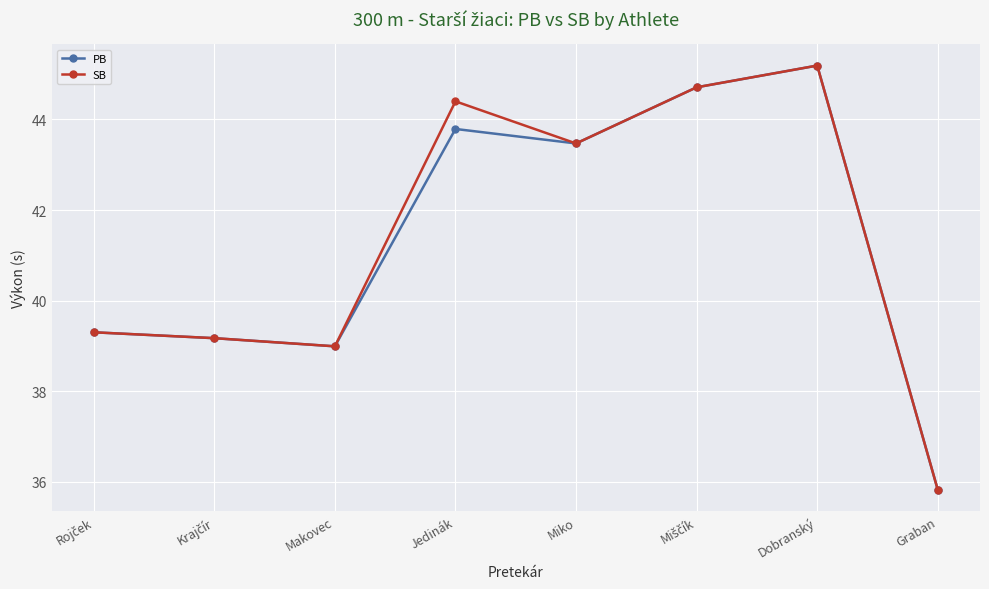

Reading right to left, extract all data points from this chart.

PB: 35.8	45.2	44.7	43.5	43.8	39.0	39.2	39.3
SB: 35.8	45.2	44.7	43.5	44.4	39.0	39.2	39.3